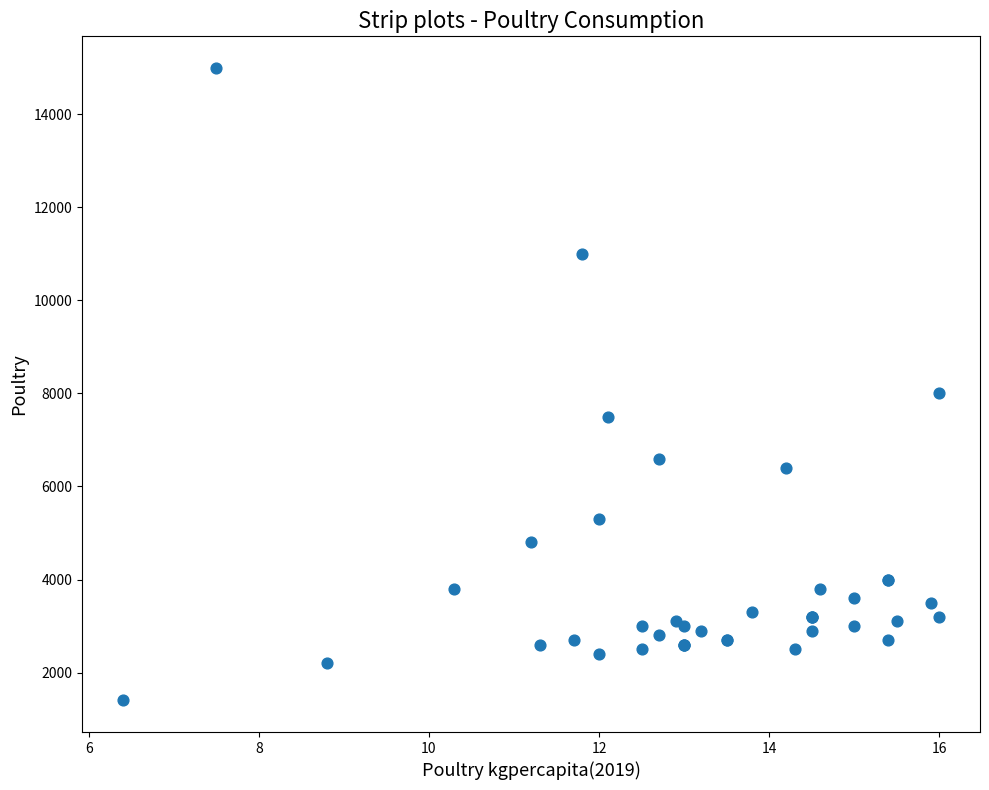

What Y value in the scatter plot is closest to 8200?

8000